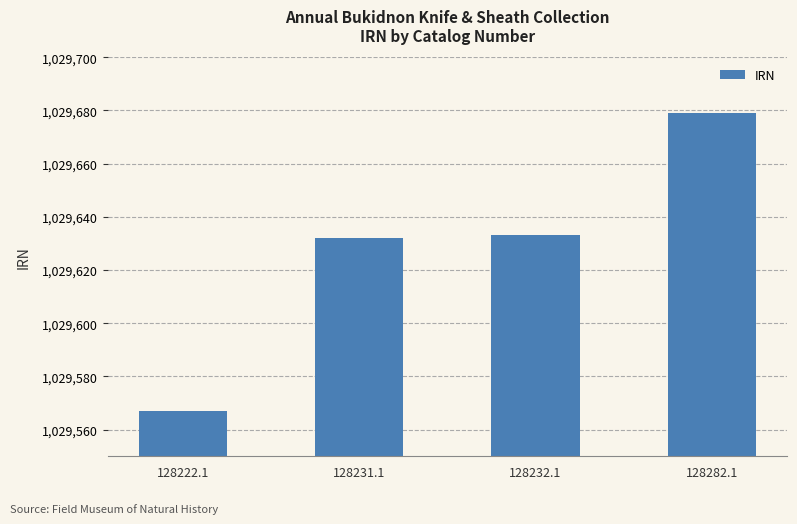

How many bars are there in total?

4